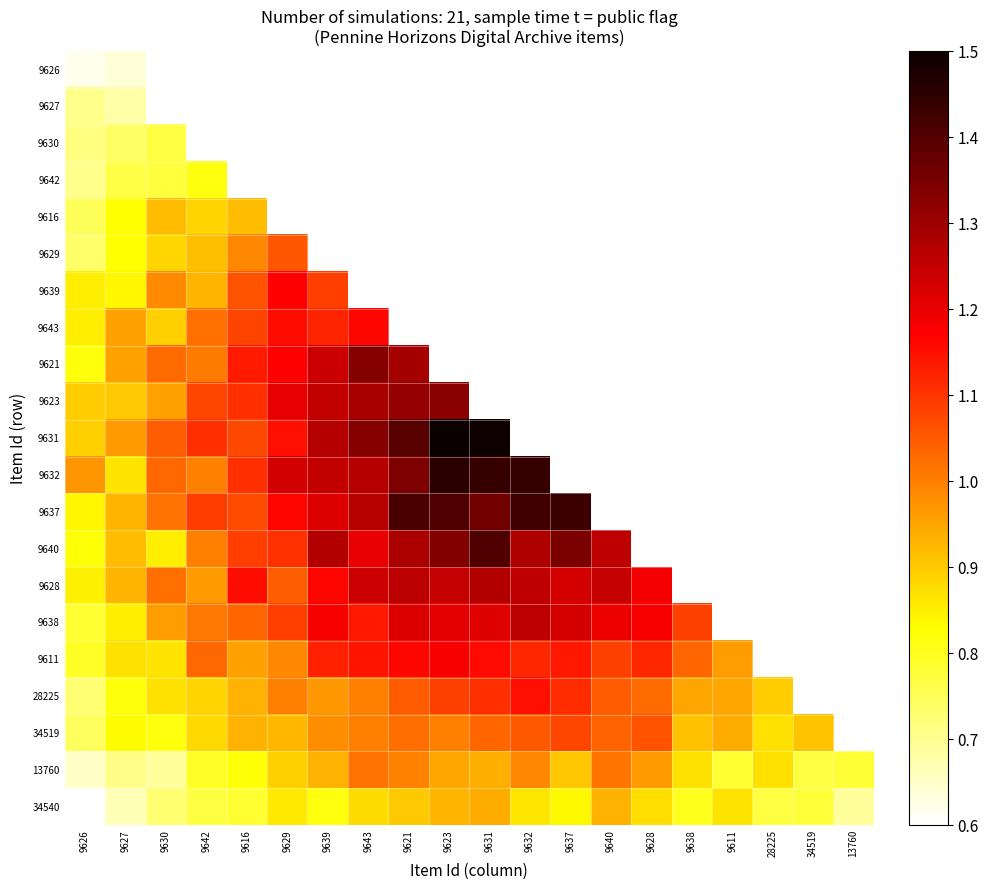

At how many categories does at least one series exceed 0?

20